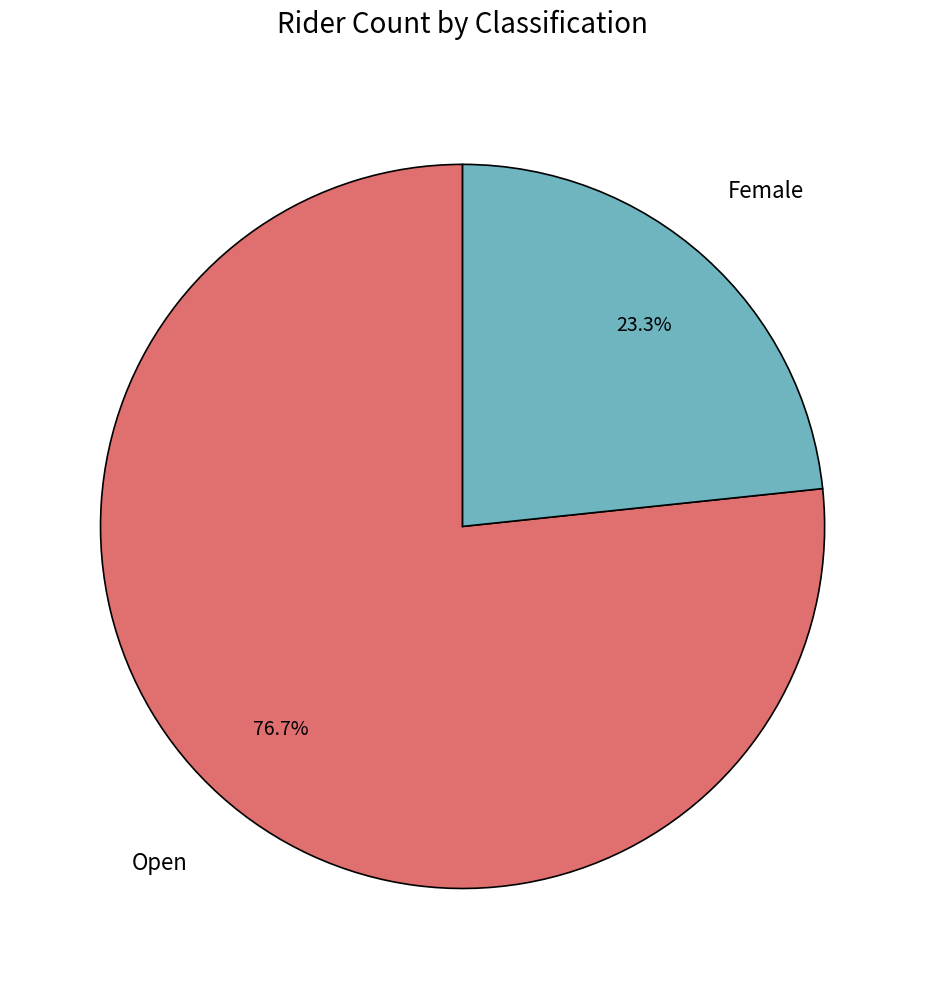

To the nearest percent, what is the difference between the largest and smallest slice percentages?

53%